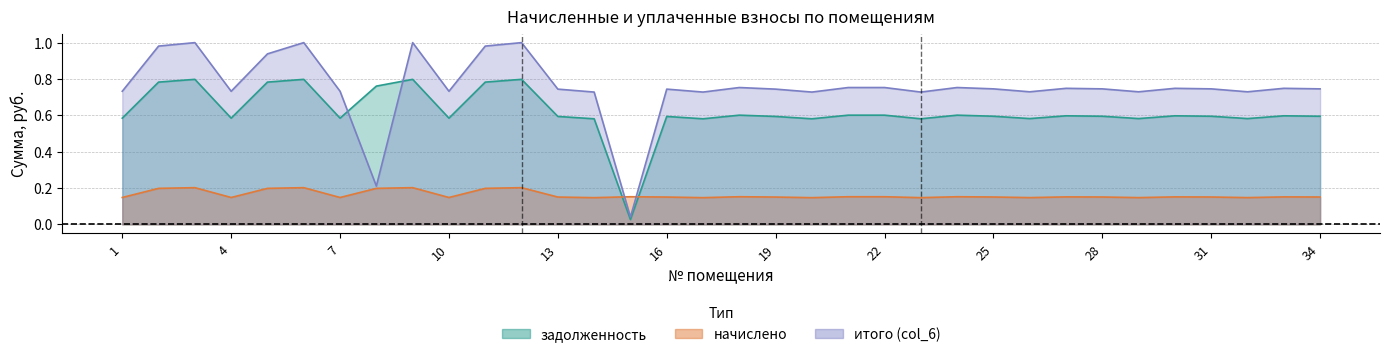

True or false: задолженность has a value of 0.6 at 1.

True